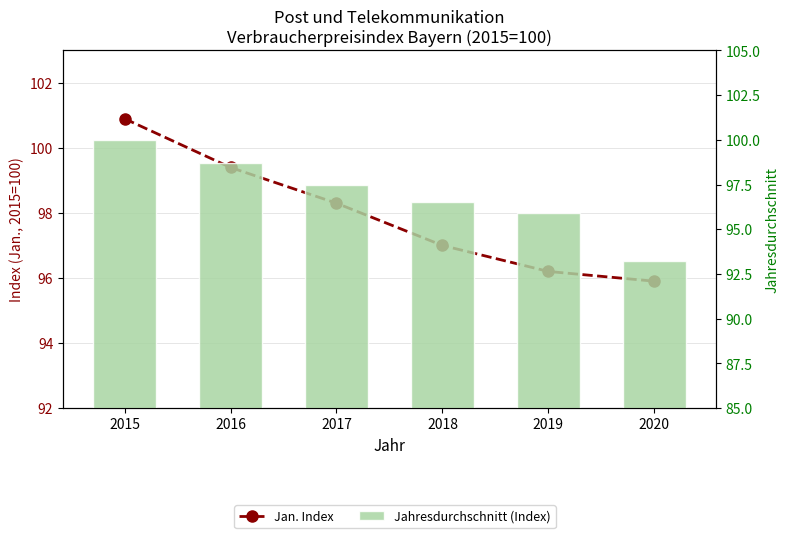

Reading left to right, what are all the values shown in this chart?

Jan. Index: 100.9	99.4	98.3	97.0	96.2	95.9
Jahresdurchschnitt (Index): 100.0	98.7	97.5	96.5	95.9	93.2